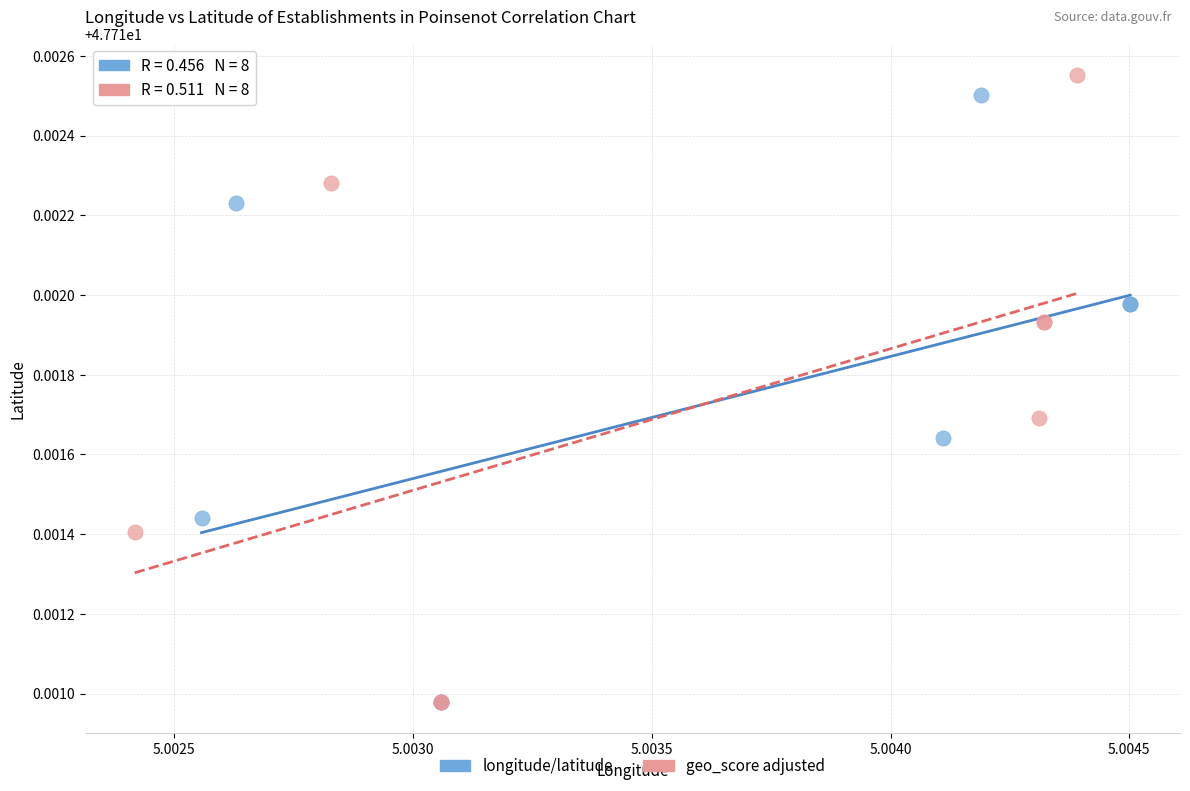

What are all the series names shown in the legend?

longitude/latitude, geo_score adjusted